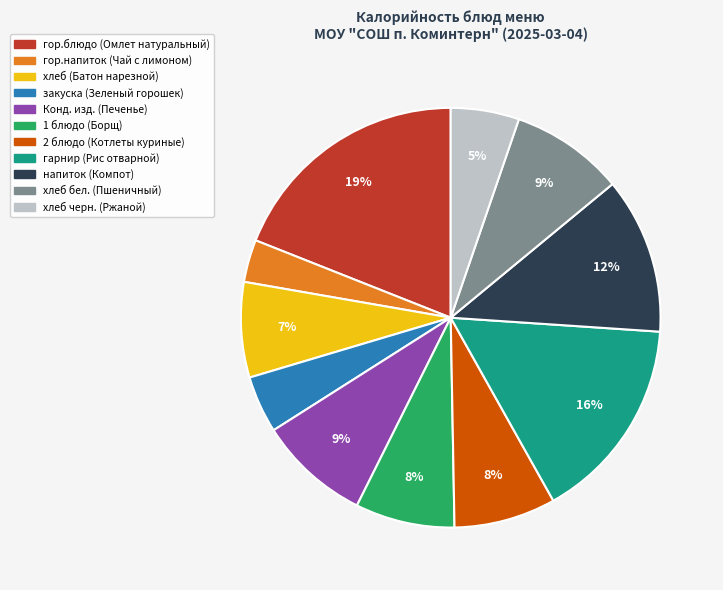

To the nearest percent, what portion does 2 блюдо (Котлеты куриные) represent?

8%